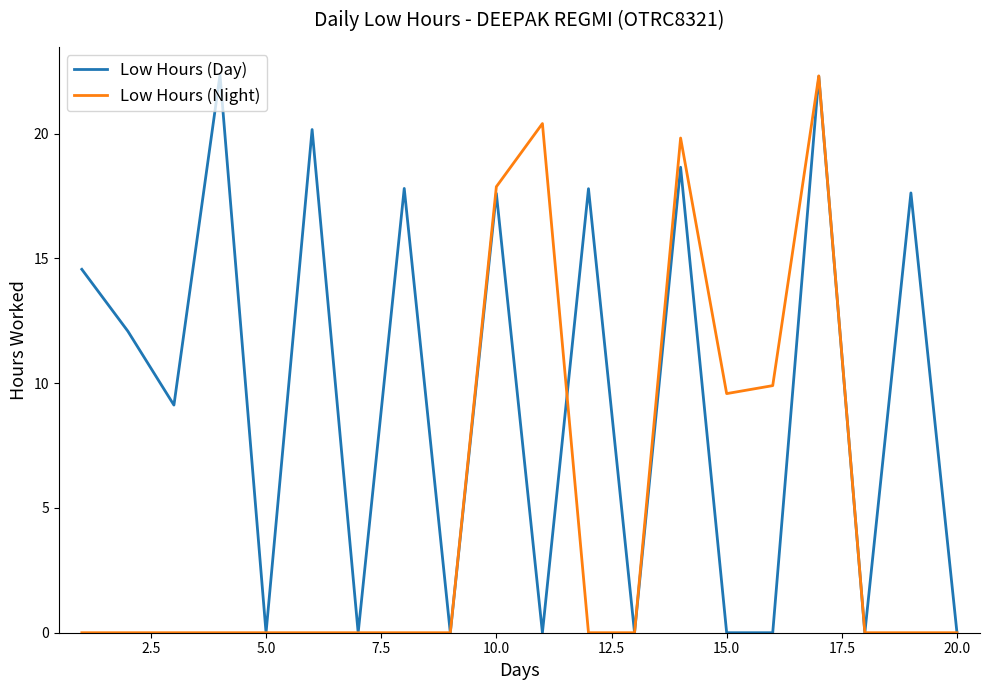

True or false: Low Hours (Day) has more than 0 points higher than both neighbors.

True